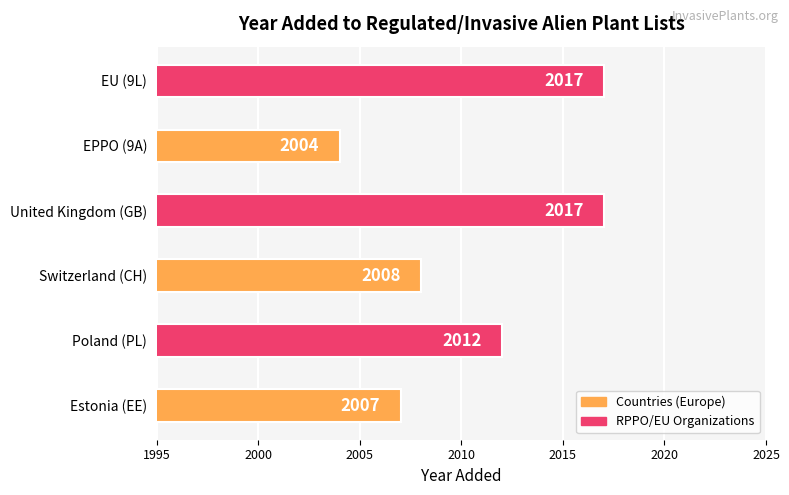

What is the sum of all values?

12065